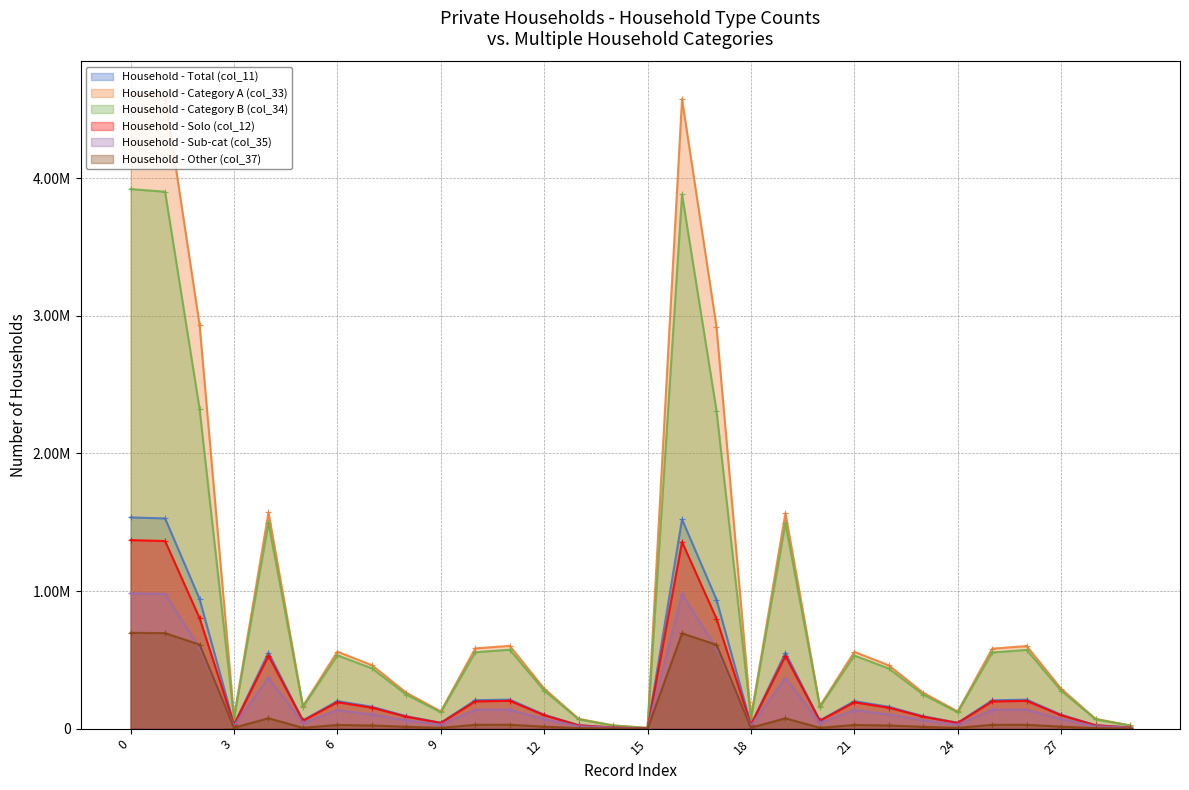

Count the number of data series in this chart.

6